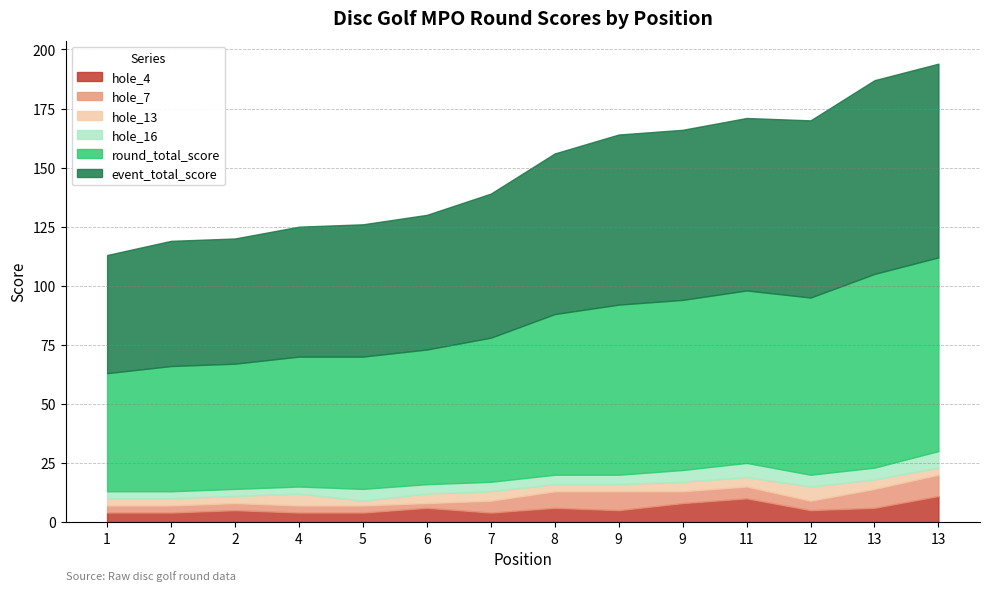

Reading left to right, list all the values displayed in this chart.

event_total_score: 50	53	53	55	56	57	61	68	72	72	73	75	82	82
round_total_score: 50	53	53	55	56	57	61	68	72	72	73	75	82	82
hole_4: 4	4	5	4	4	6	4	6	5	8	10	5	6	11
hole_7: 3	3	3	3	3	2	5	7	8	5	5	4	8	9
hole_13: 3	3	3	5	2	4	4	3	3	4	4	6	4	3
hole_16: 3	3	3	3	5	4	4	4	4	5	6	5	5	7